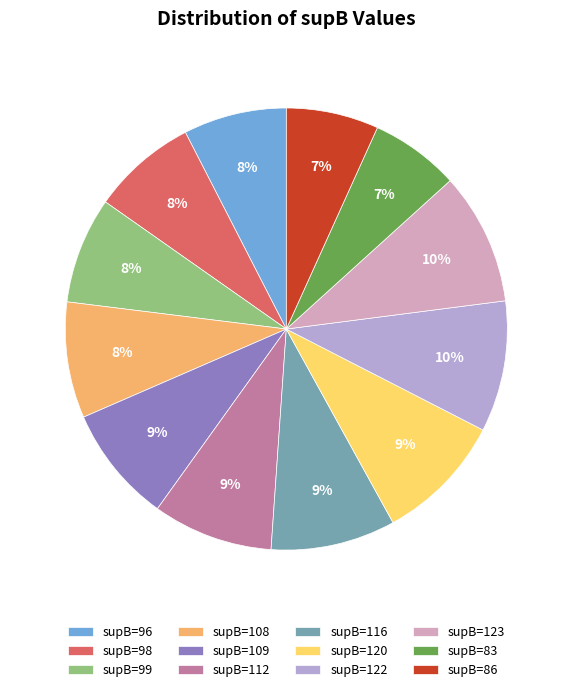

Is there any slice that represents more than half of the pie?

No